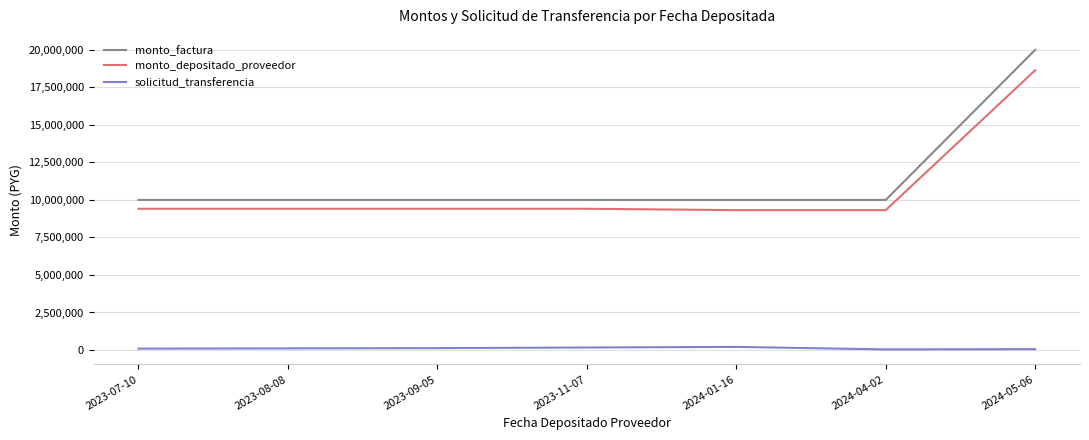

Which category has the highest value in the monto_depositado_proveedor series?

2024-05-06